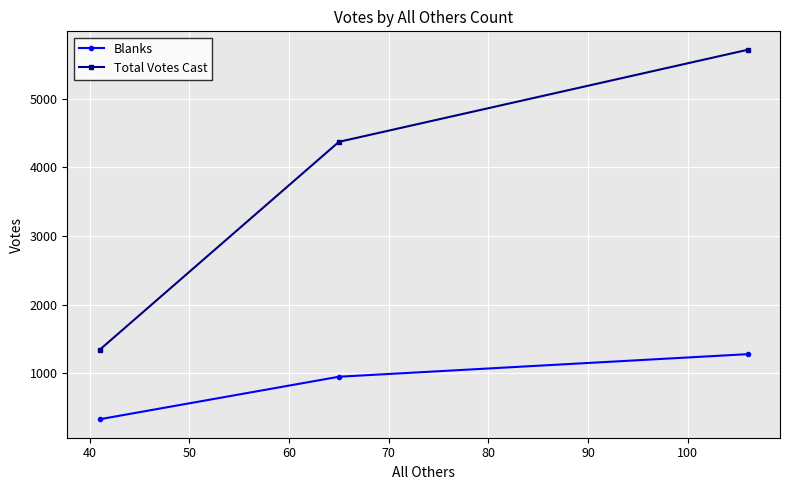

List the series in order of their overall mean, highest first.

Total Votes Cast, Blanks